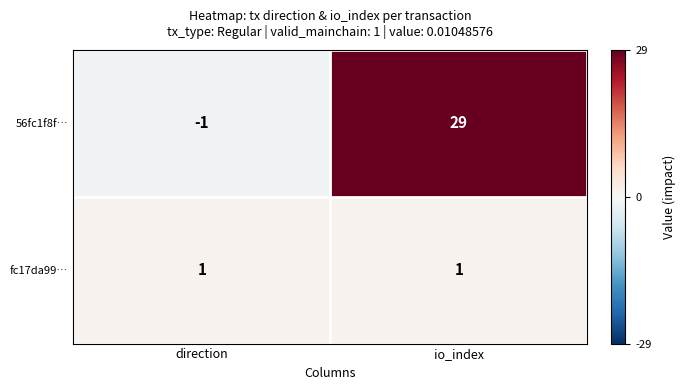

What is the sum of the 56fc1f8f… values at direction and io_index?

28